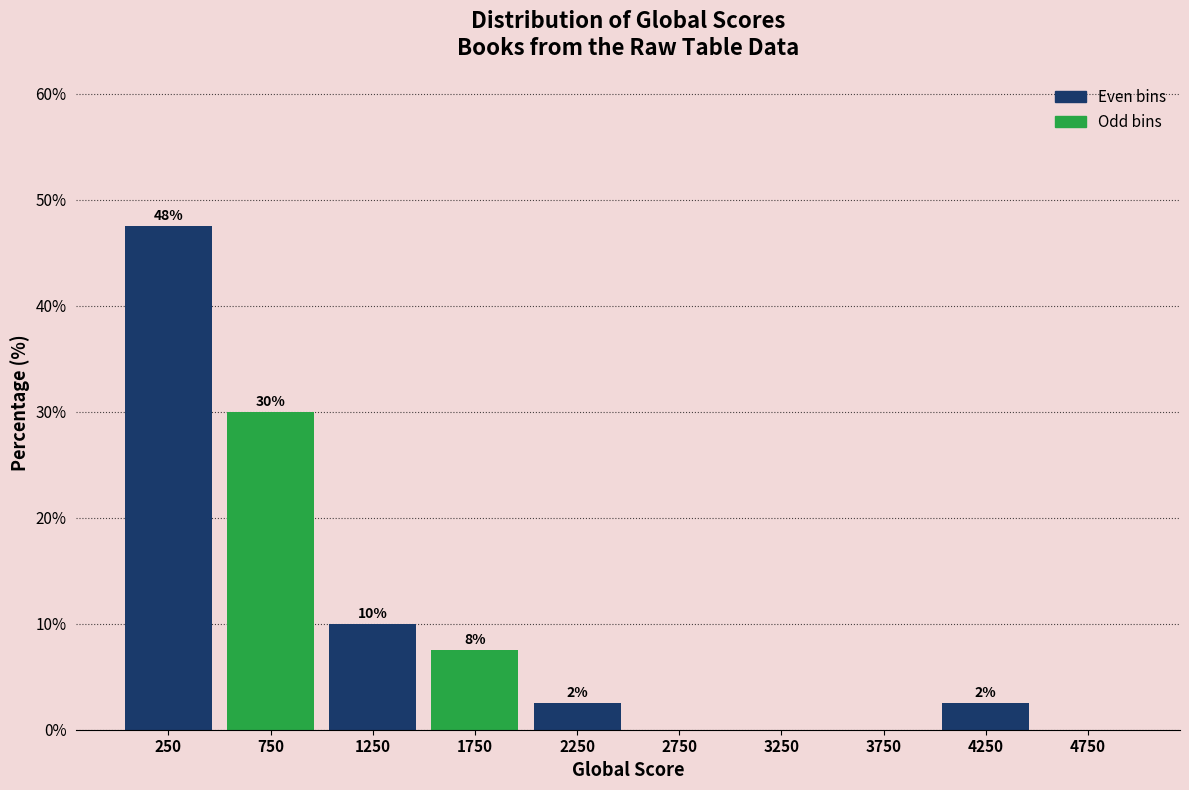

Are the bars horizontal?

No